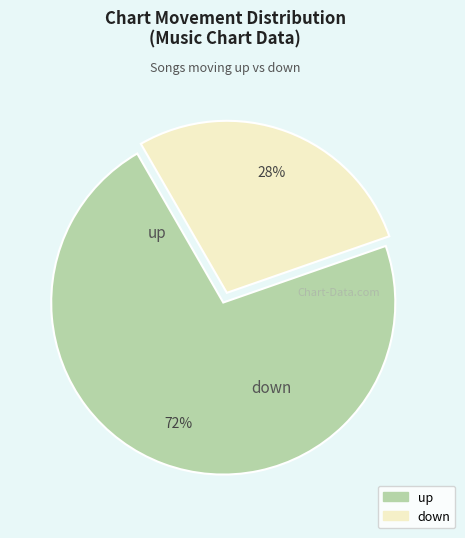

Is it true that up is 57% of the pie?

False